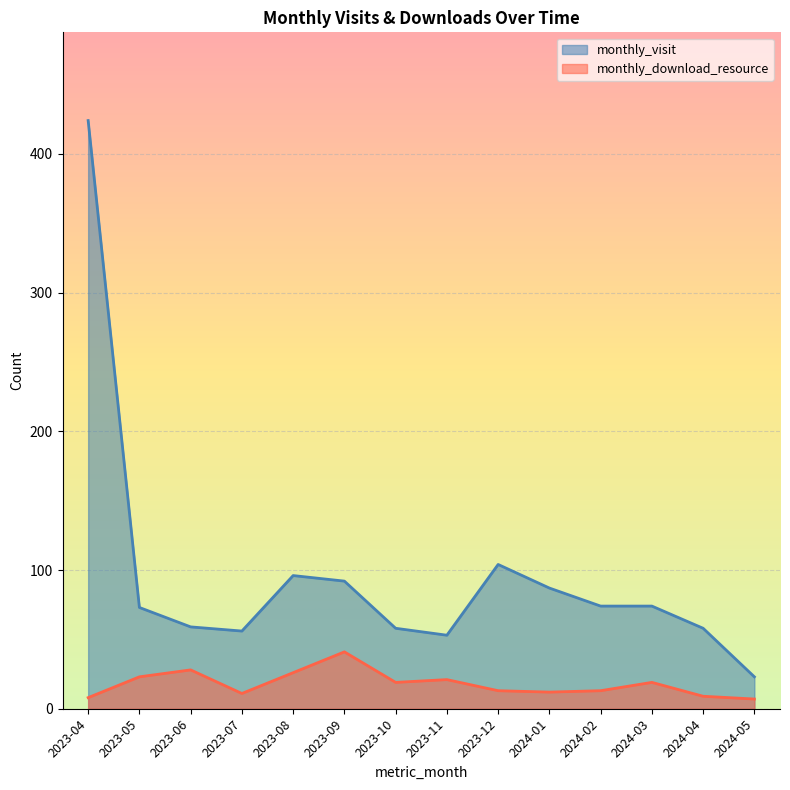

What is the minimum value shown in the chart?

7